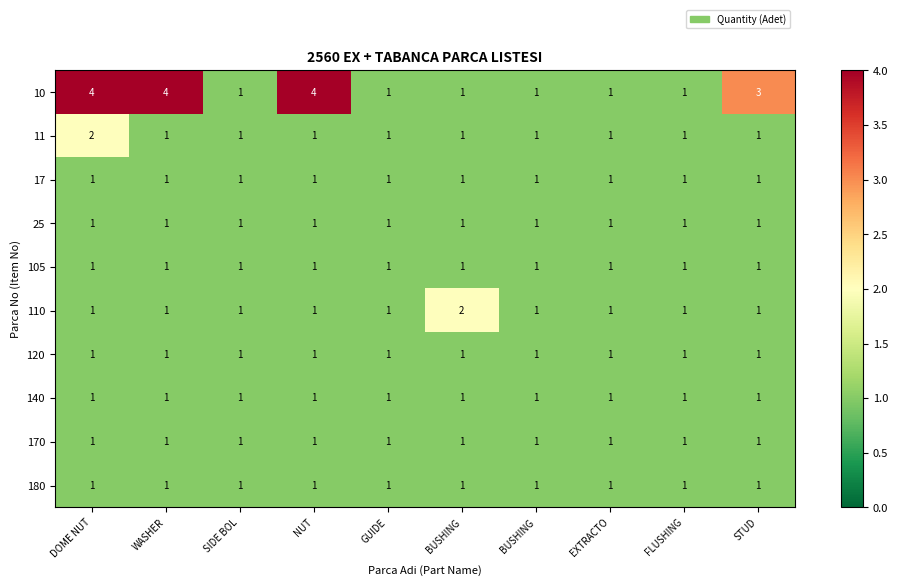

How many distinct data groups are displayed?

10